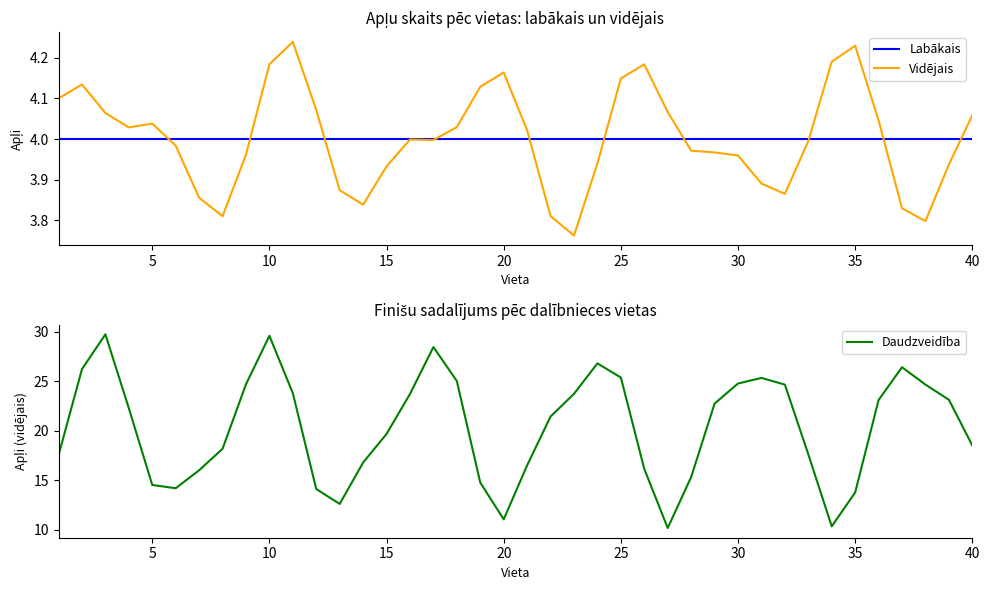

True or false: Labākais and Daudzveidība intersect in this chart.

False